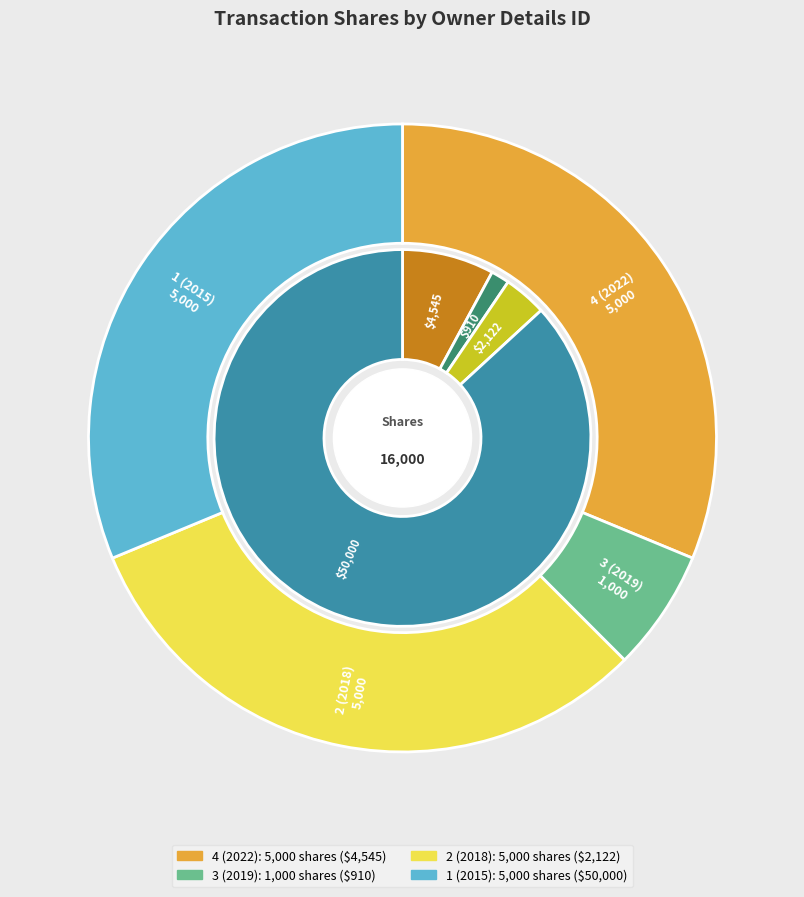

To the nearest percent, what is the difference between the largest and smallest slice percentages?

25%